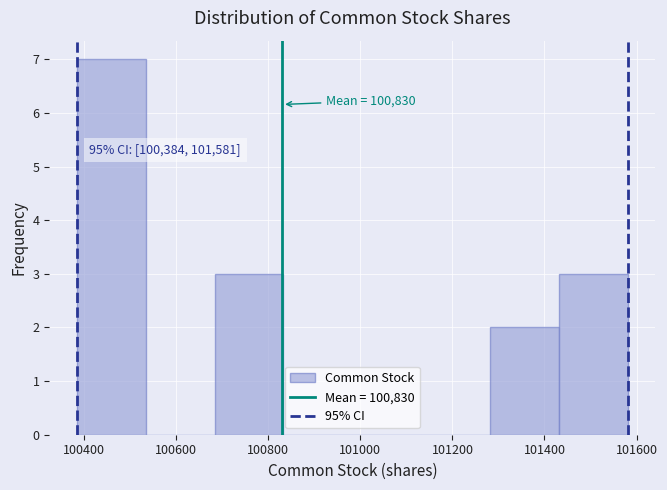

Over which range of the x-axis is the bar tallest?

100380 to 100540